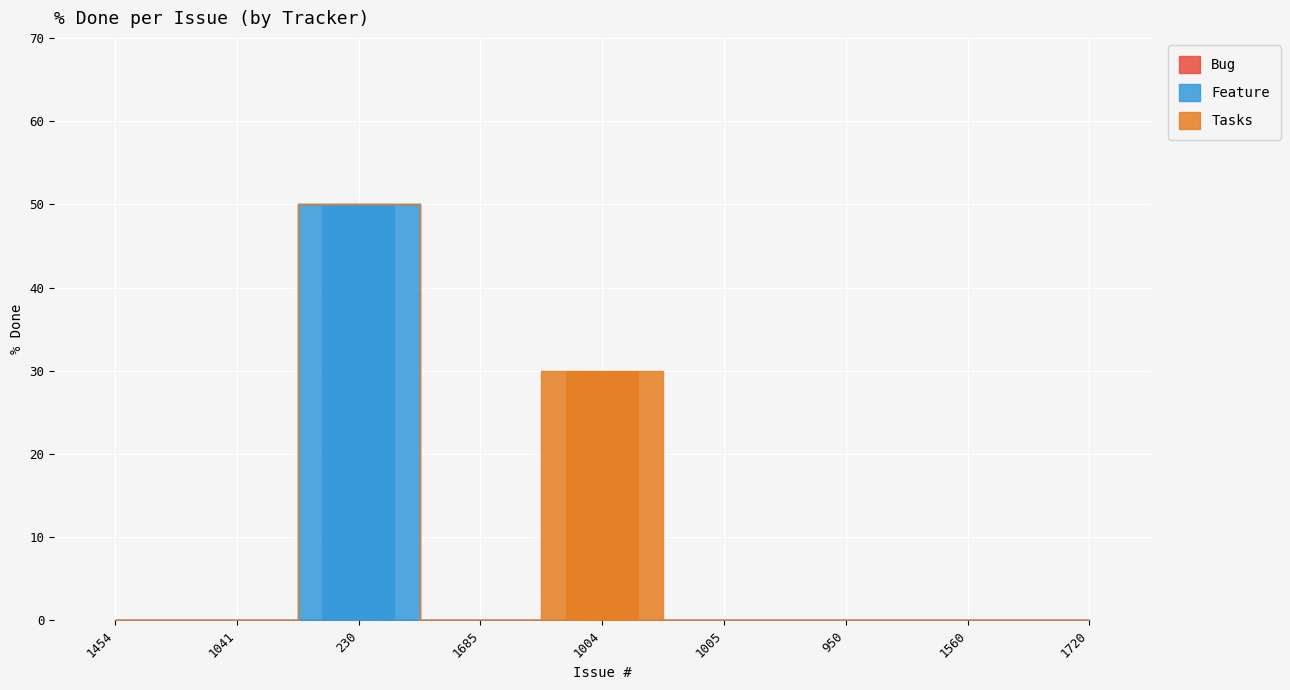

What is the difference between the maximum and minimum values?

50